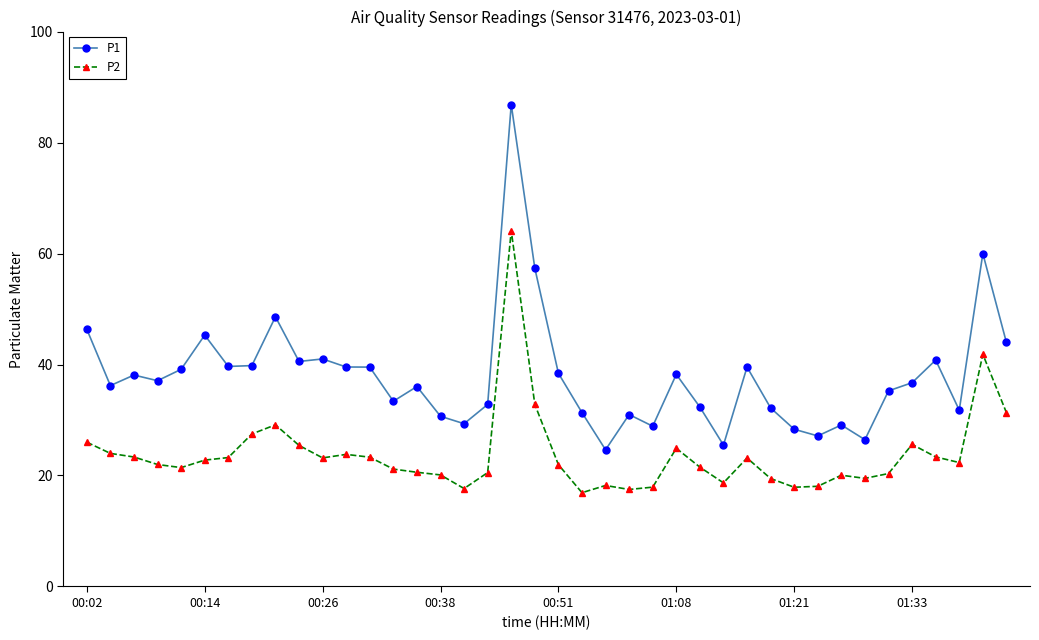

How many data points does each series have?

40